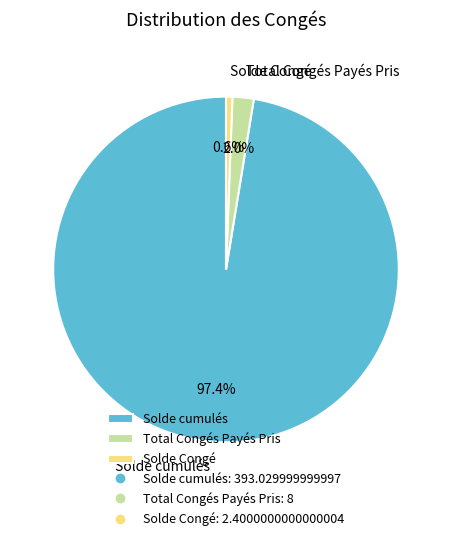

What percentage do Total Congés Payés Pris and Solde cumulés together represent?

99.4%